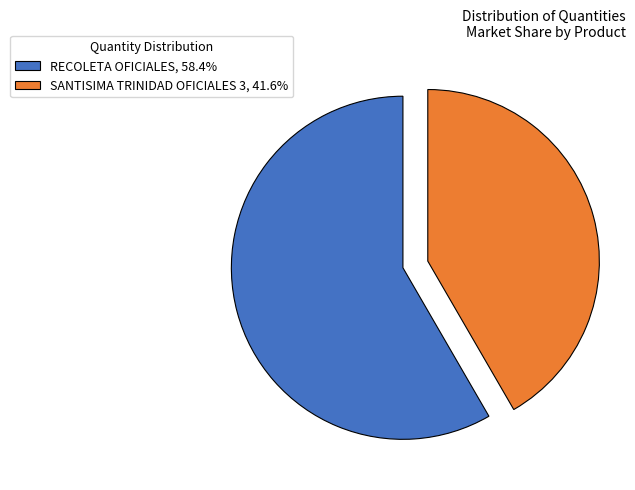

What is the largest slice in the pie chart?

RECOLETA OFICIALES